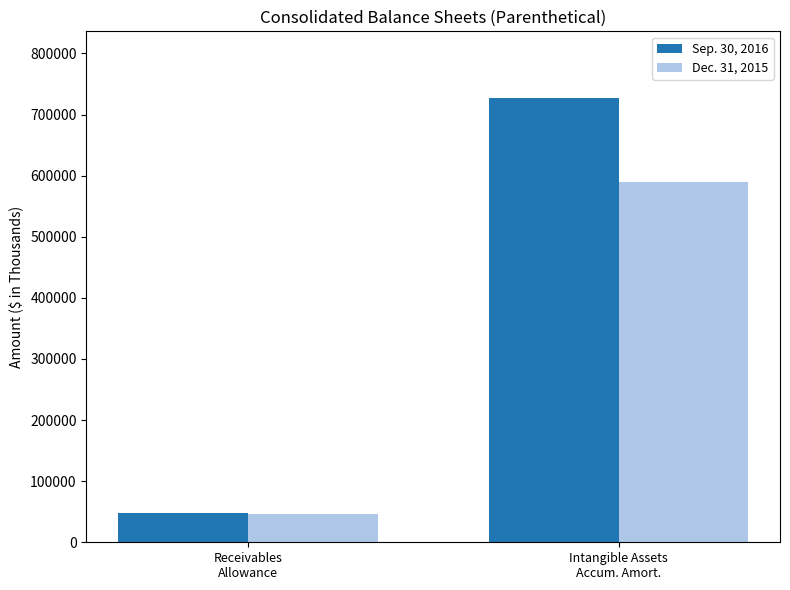

What are all the series names shown in the legend?

Sep. 30, 2016, Dec. 31, 2015